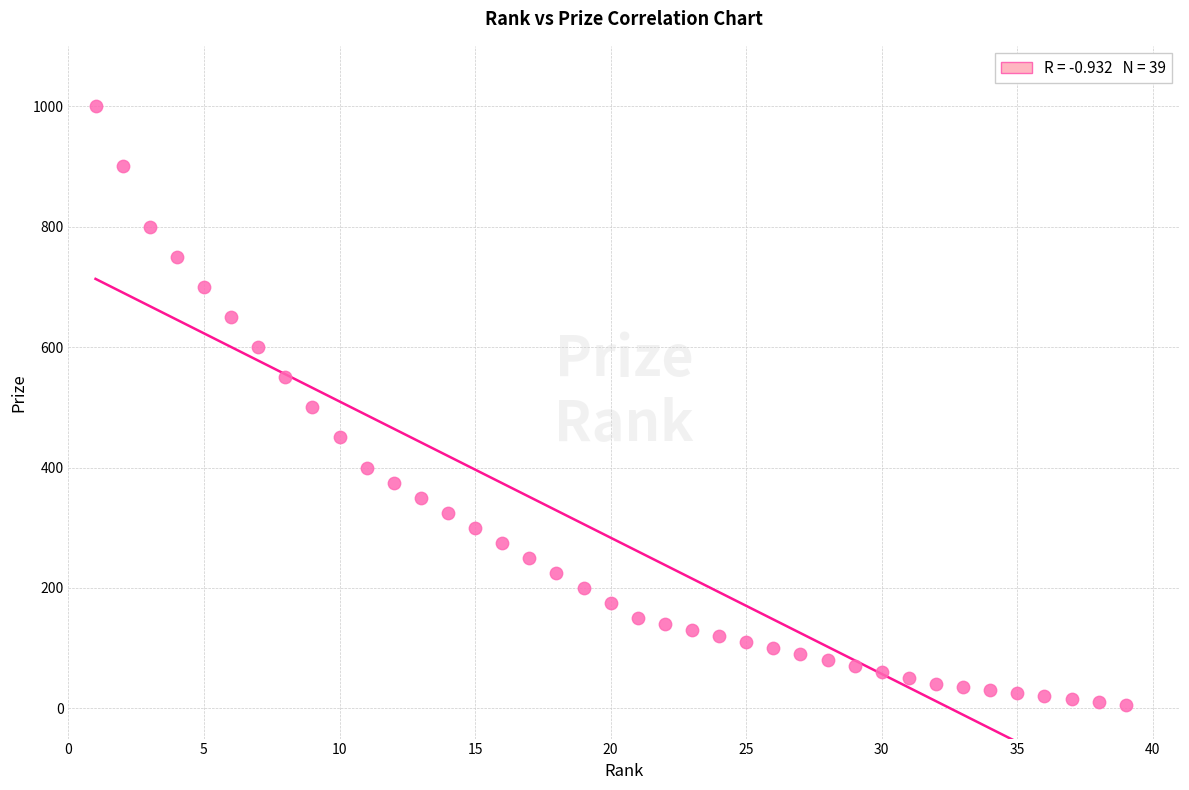

What is the range of X values (max minus min)?

38